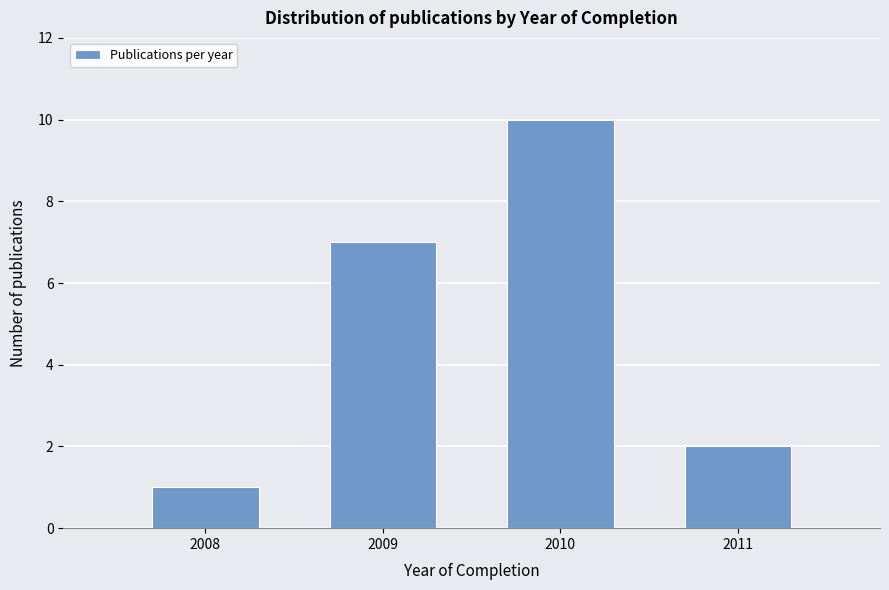

Reading right to left, transcribe all the data shown in this chart.

2011=2	2010=10	2009=7	2008=1